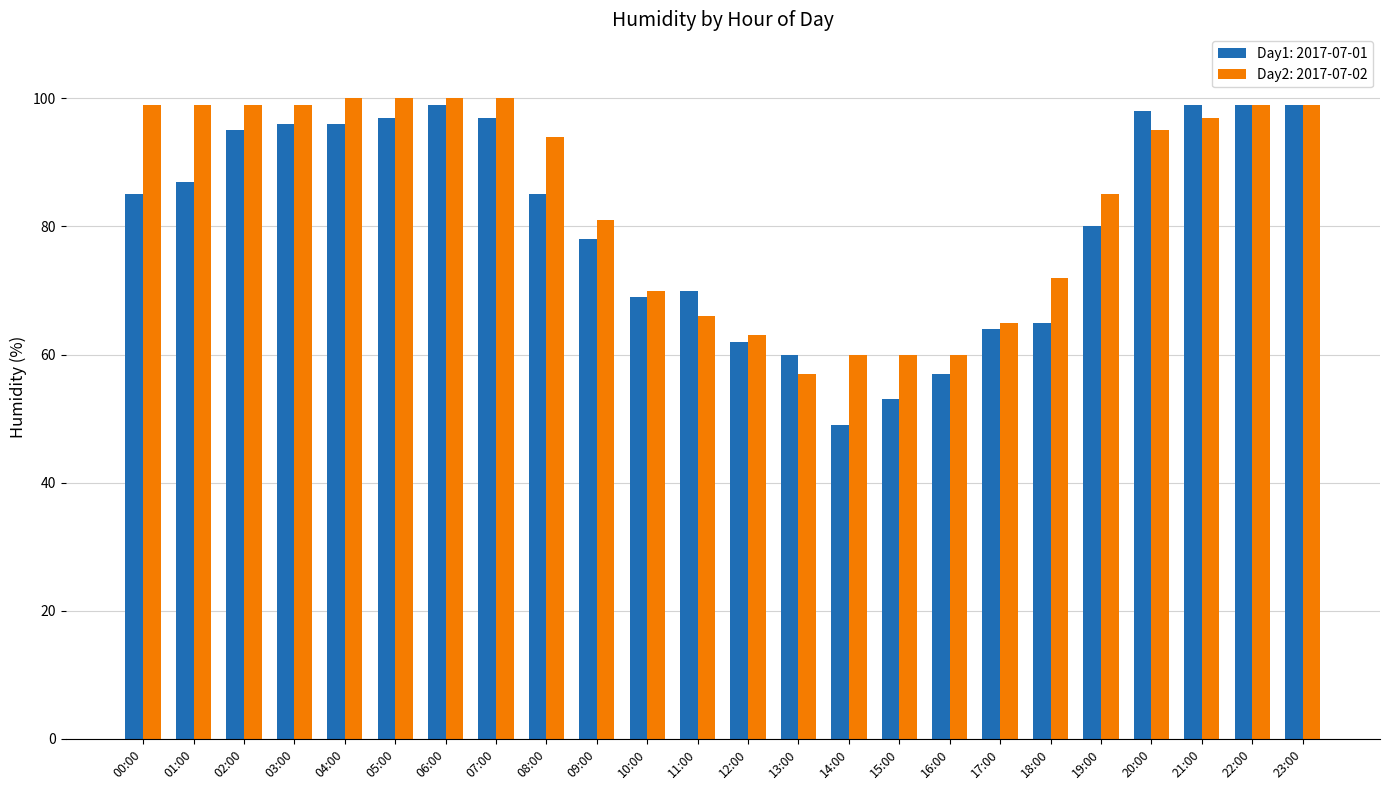

List the series in order of their peak value, lowest first.

Day1: 2017-07-01, Day2: 2017-07-02